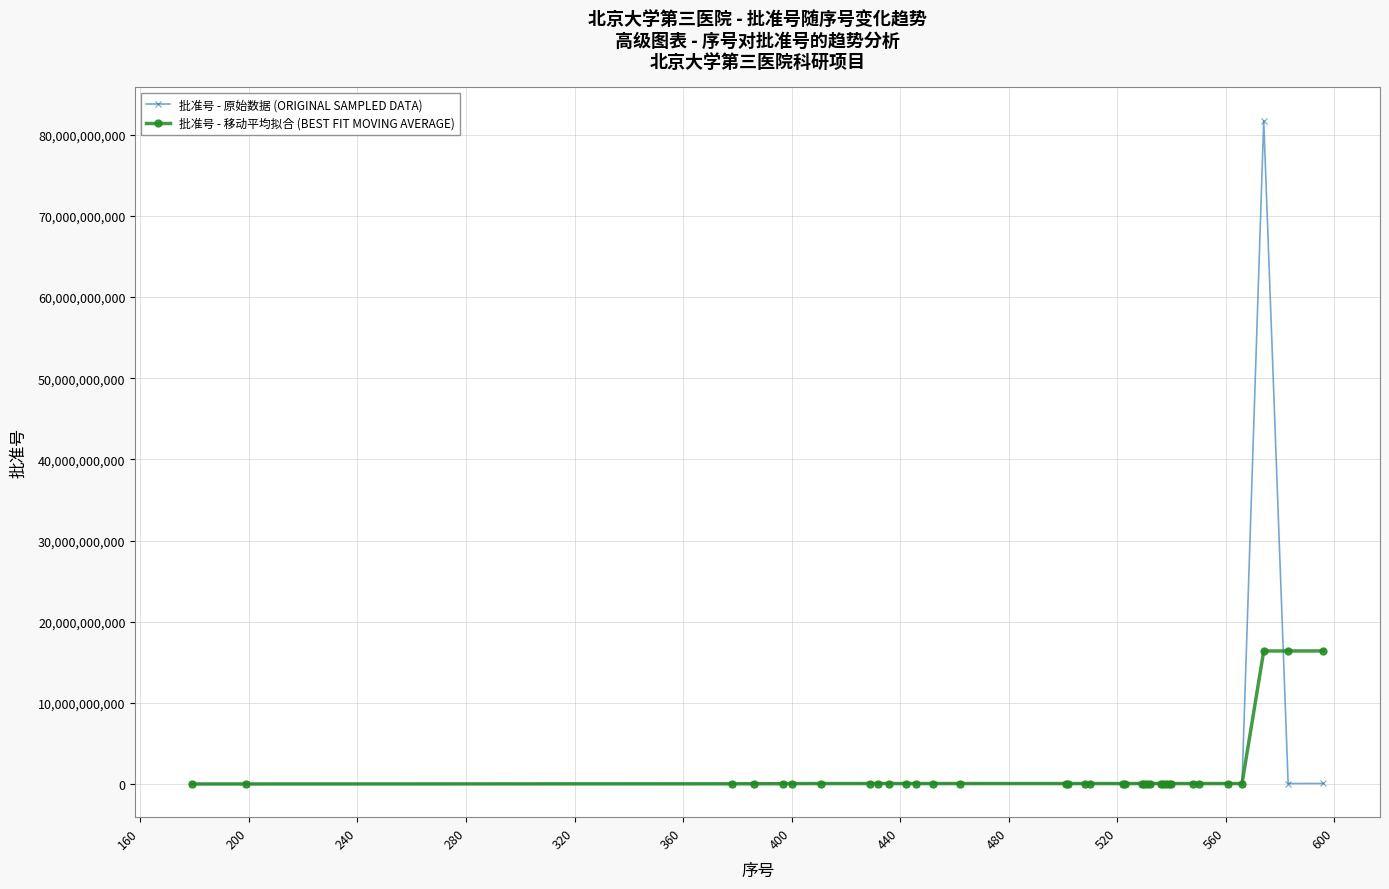

Rank the series by their maximum value, from highest to lowest.

批准号 - 原始数据 (ORIGINAL SAMPLED DATA), 批准号 - 移动平均拟合 (BEST FIT MOVING AVERAGE)